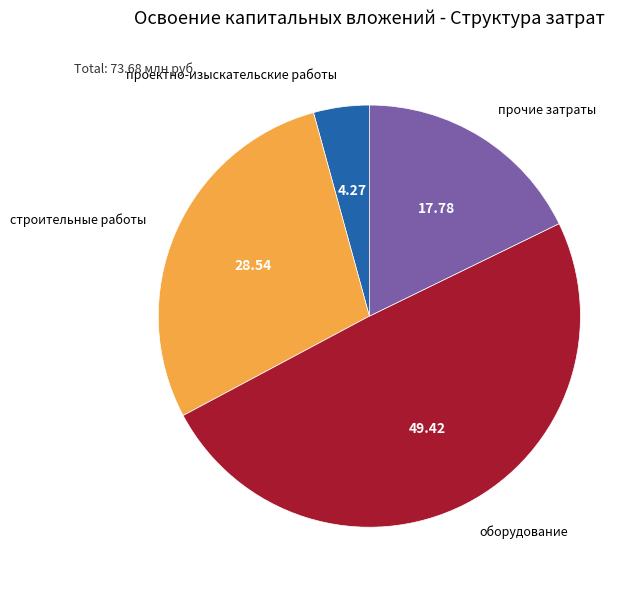

Do оборудование and строительные работы together represent more than half of the pie?

Yes